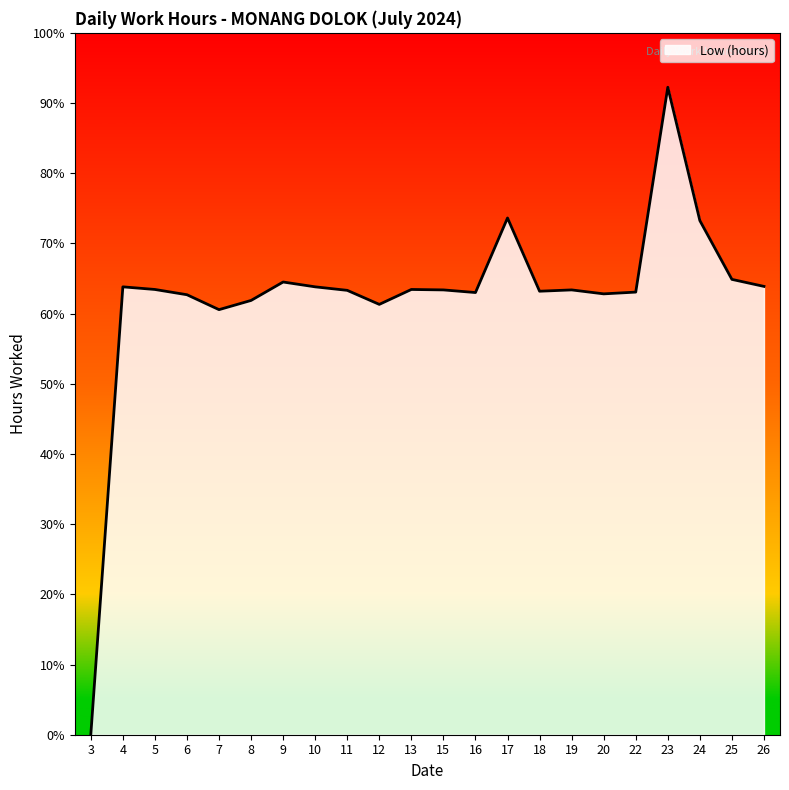

What is the value of the 12th point from the left?

10.1